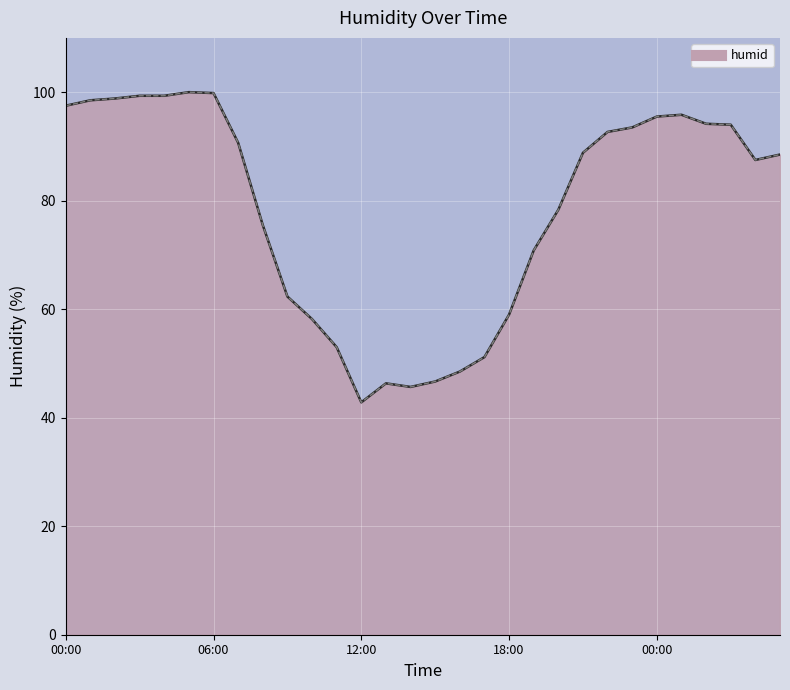

What is the difference between the maximum and minimum values?

57.2